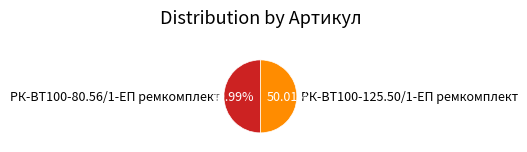

How many slices are in this pie chart?

2